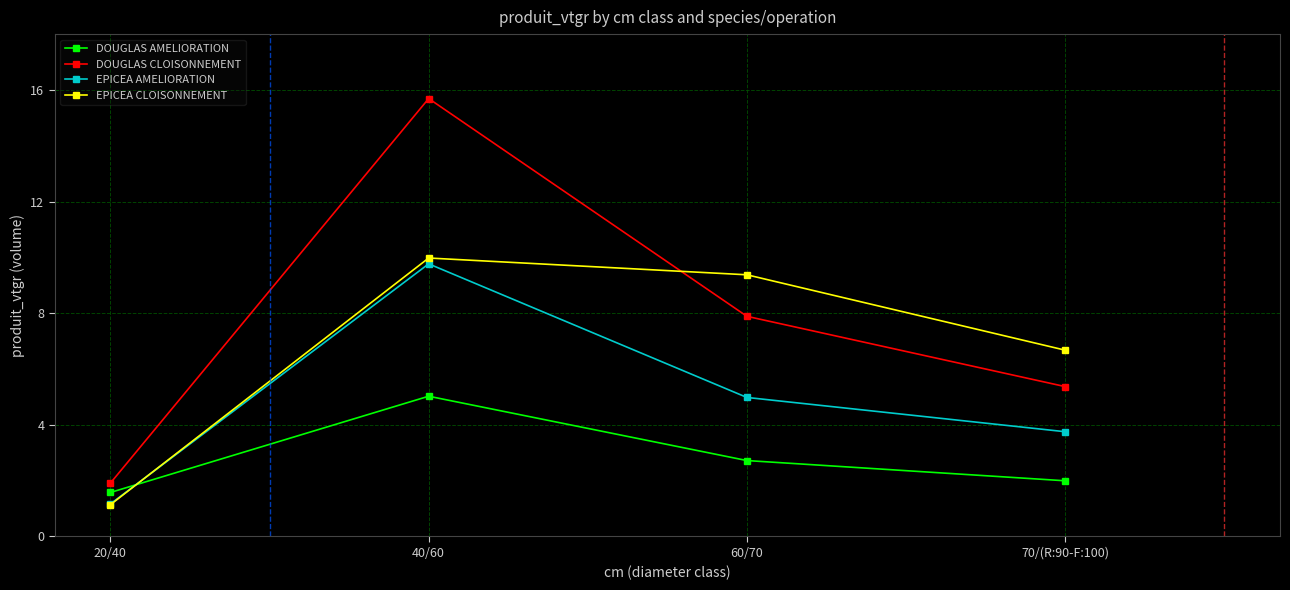

At which category is the sum across all series the highest?

40/60